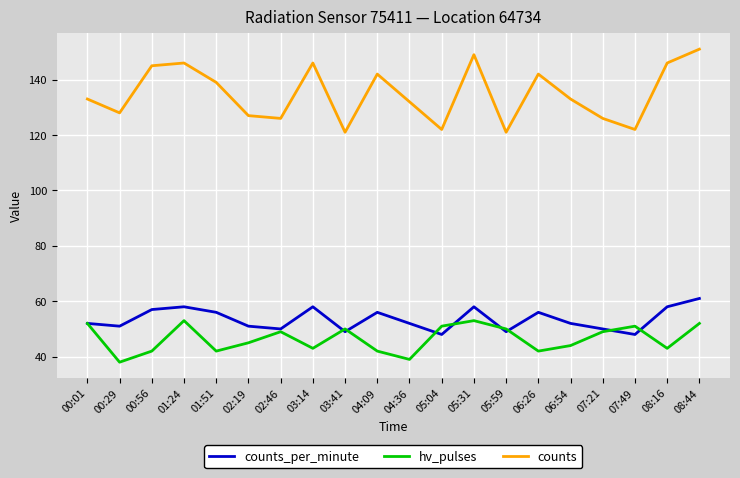

Which category has the highest value in the counts_per_minute series?

08:44